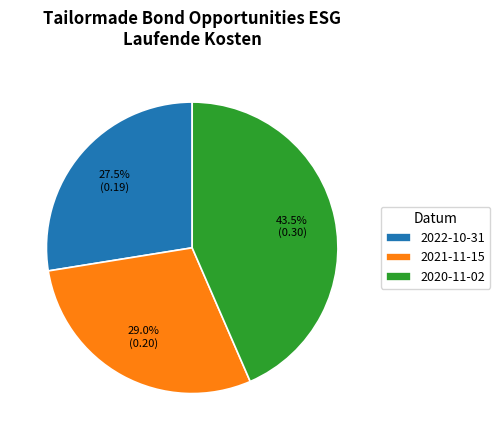

What is the smallest slice in the pie chart?

2022-10-31